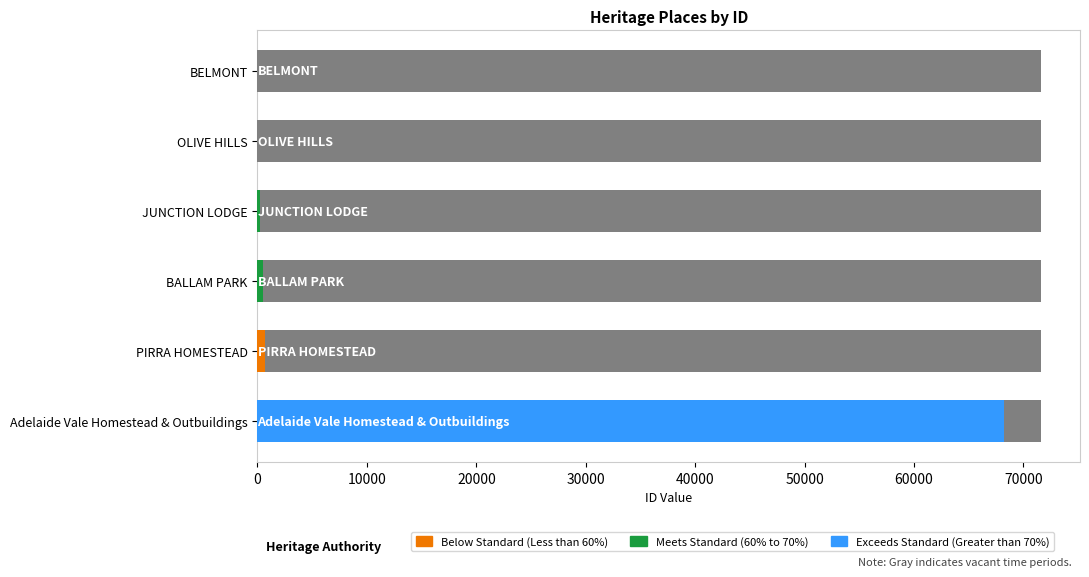

Between BELMONT and PIRRA HOMESTEAD, which is larger?

PIRRA HOMESTEAD